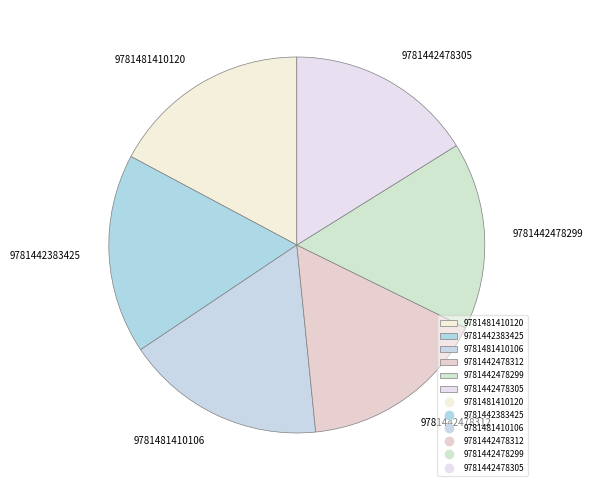

What is the ratio of the value at 9781442478299 to the value at 9781481410106?

0.9